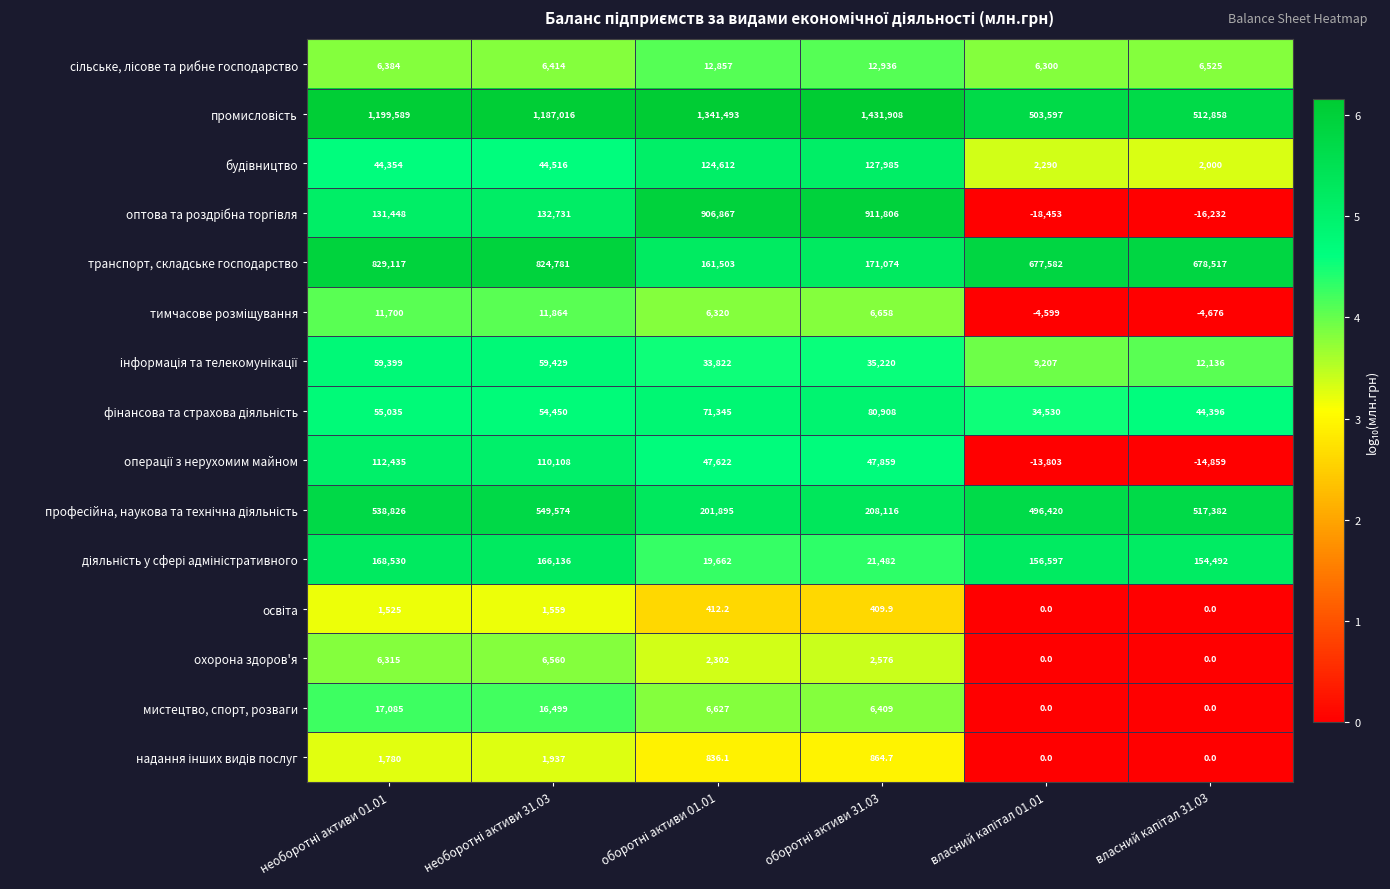

At how many categories does at least one series exceed 365771?

6